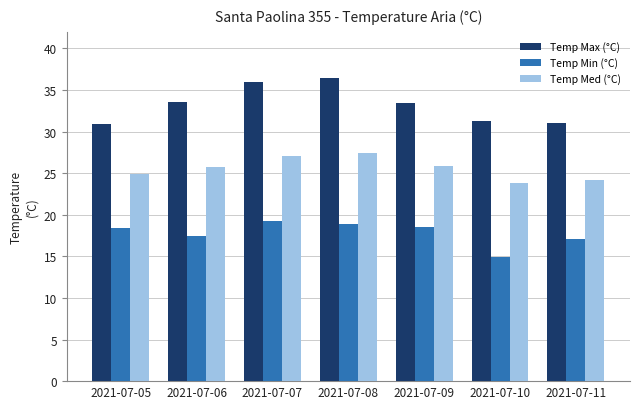

How many data points in Temp Min (°C) are above 18?

4